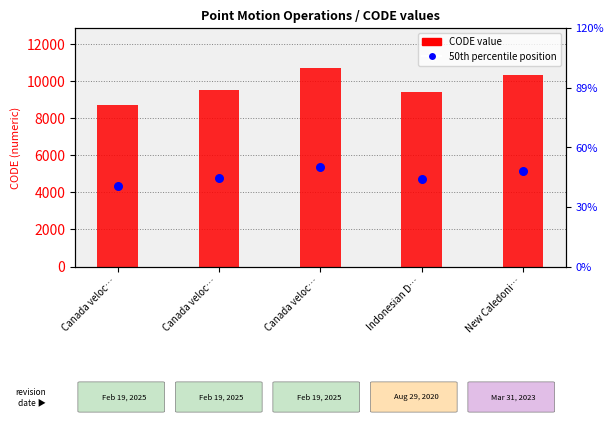

What is the change in value from Canada veloc… to Canada veloc…?

+612.0